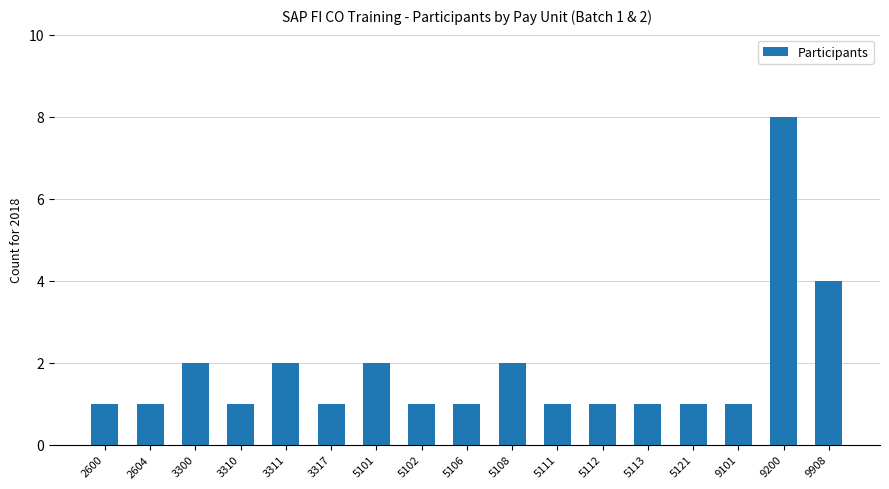

Between 5113 and 3311, which is larger?

3311